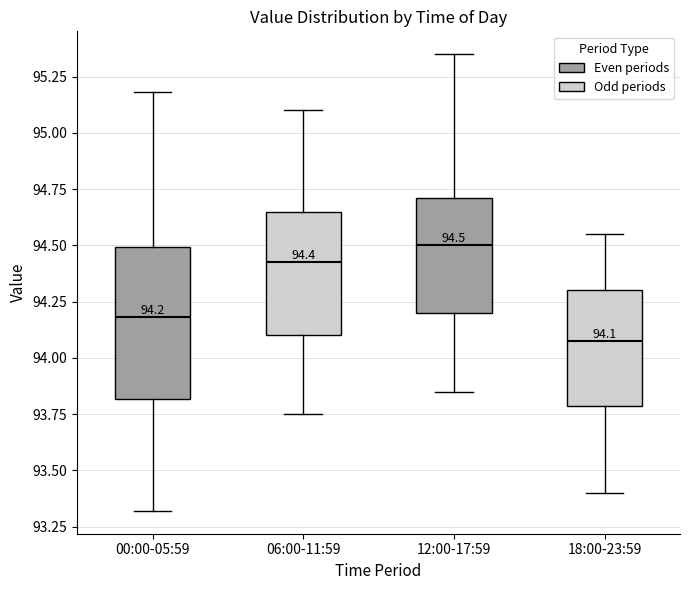

Comparing the boxes themselves (not the whiskers), which one is the tallest?

00:00-05:59